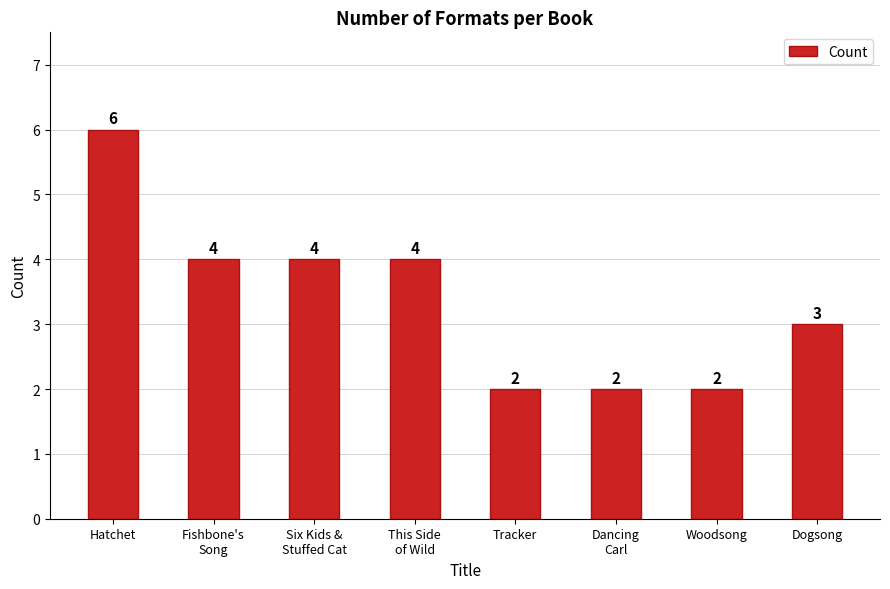

The value at Hatchet is 6. True or false?

True